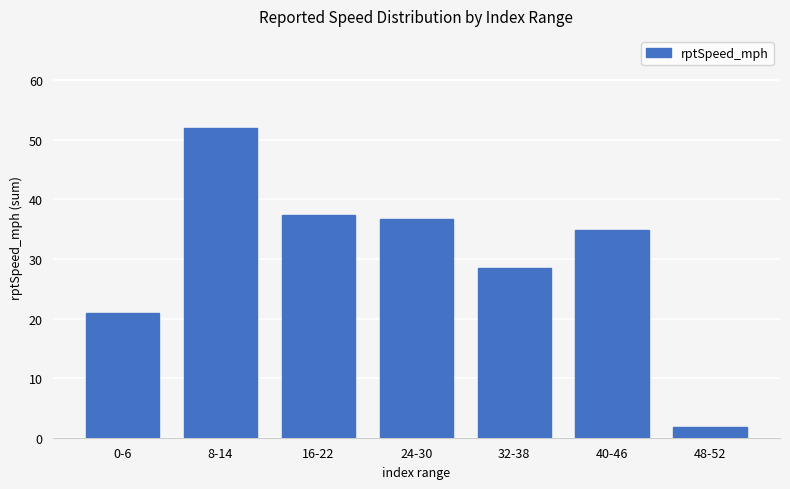

Which label corresponds to the smallest value in the chart?

48-52